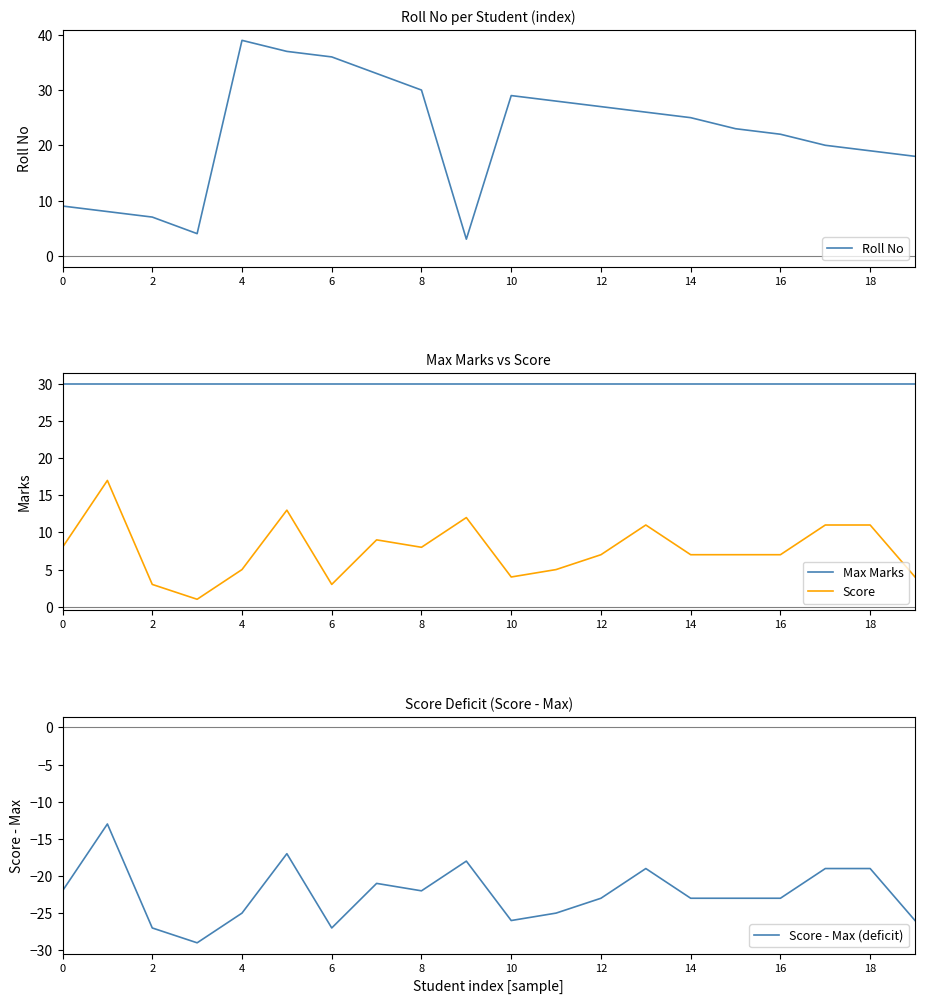

In Score, how many points are higher than both neighbors (excluding endpoints)?

5